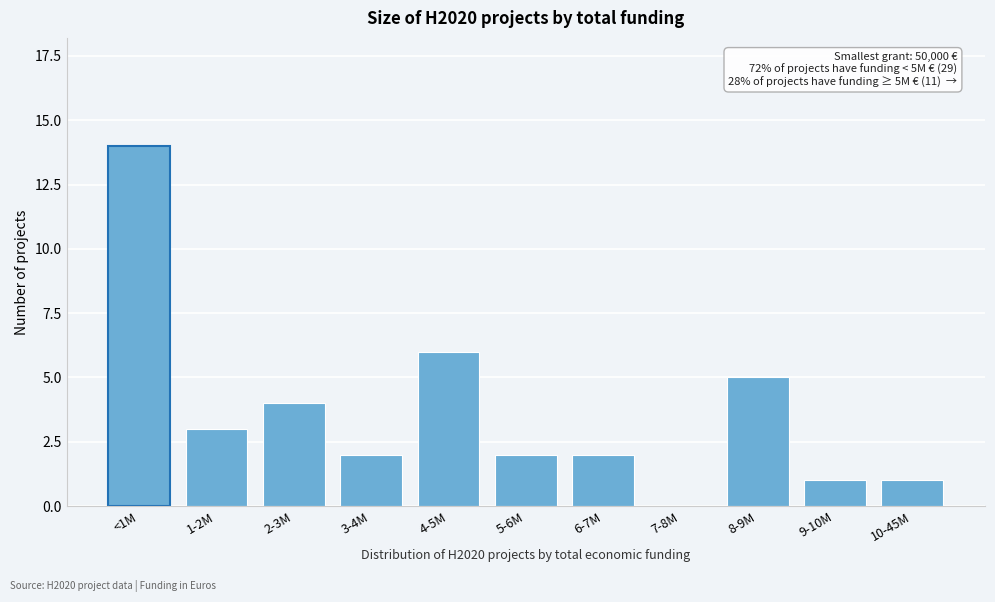

Reading left to right, extract all data points from this chart.

<1M=14	1-2M=3	2-3M=4	3-4M=2	4-5M=6	5-6M=2	6-7M=2	7-8M=0	8-9M=5	9-10M=1	10-45M=1